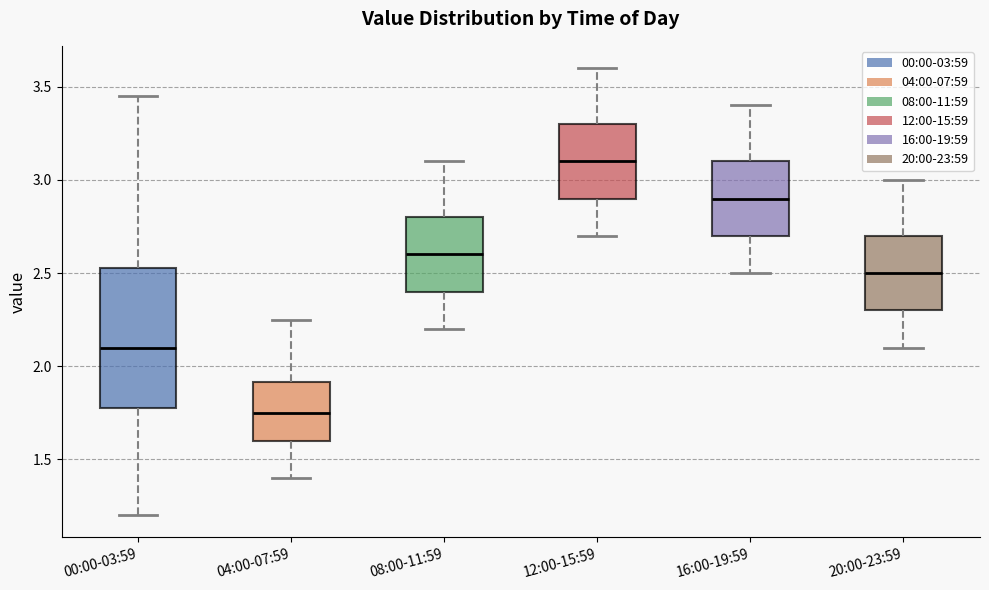

Reading left to right, transcribe this box plot: for each box, give where its median line is, the range the box spans, and where its two whiskers end, as read against the y-axis. The values are not printed on the chart, so give them approximately, as read against the axis.

00:00-03:59: median 2.10, box 1.80 to 2.55, whiskers 1.20 to 3.45
04:00-07:59: median 1.75, box 1.60 to 1.90, whiskers 1.40 to 2.25
08:00-11:59: median 2.60, box 2.40 to 2.80, whiskers 2.20 to 3.10
12:00-15:59: median 3.10, box 2.90 to 3.30, whiskers 2.70 to 3.60
16:00-19:59: median 2.90, box 2.70 to 3.10, whiskers 2.50 to 3.40
20:00-23:59: median 2.50, box 2.30 to 2.70, whiskers 2.10 to 3.00